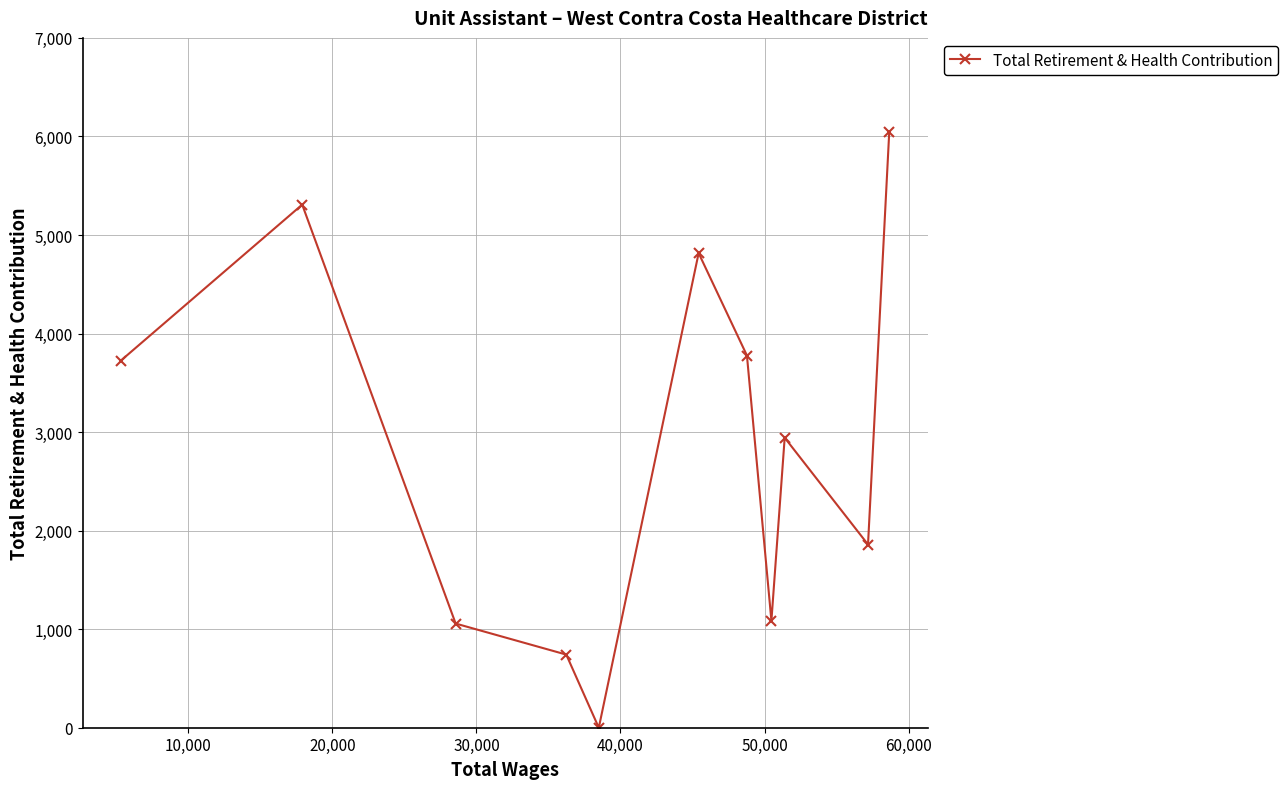

How many lines are shown in the chart?

1